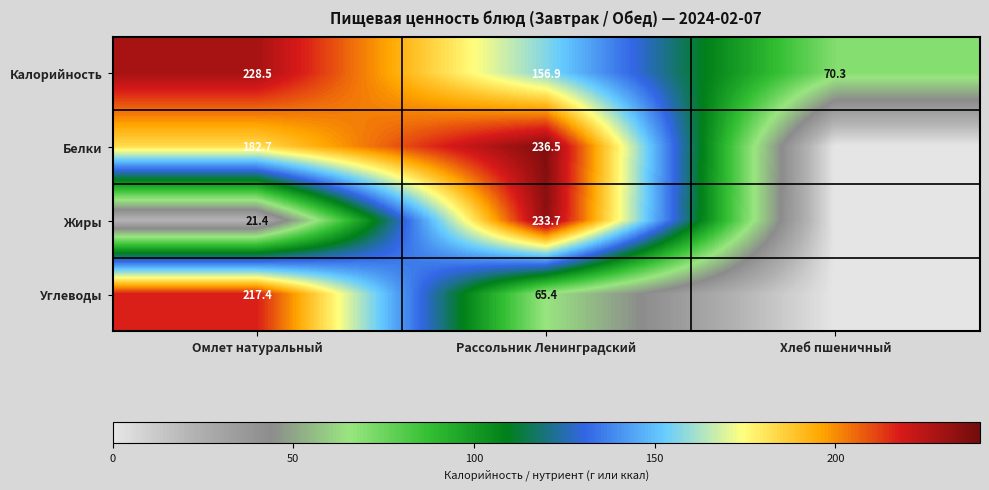

At which category is the sum across all series the highest?

Рассольник Ленинградский